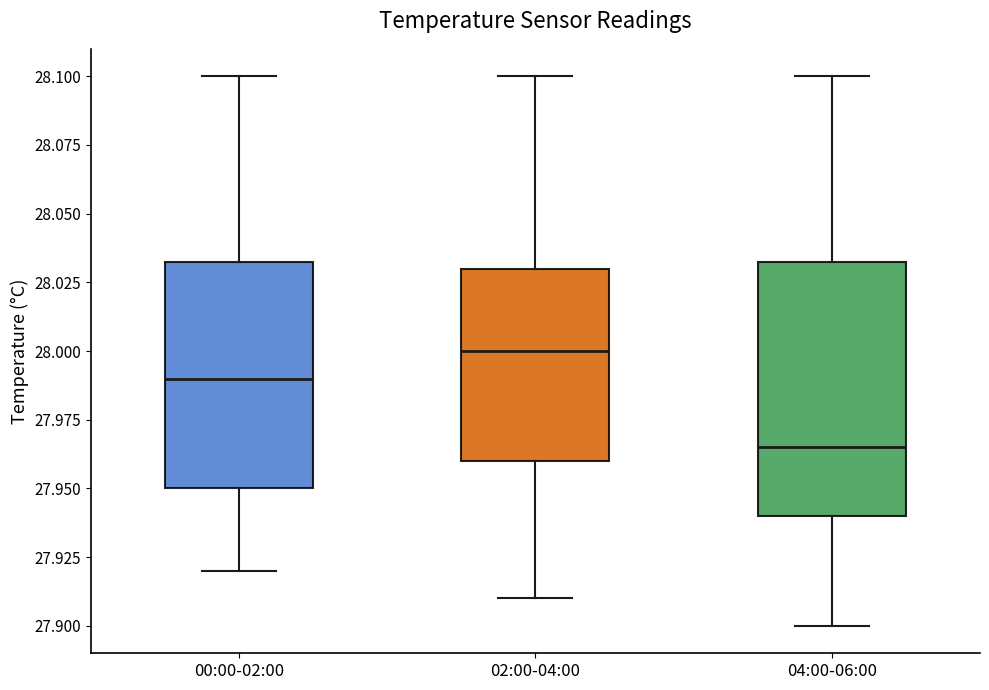

Which box has the highest median line?

02:00-04:00